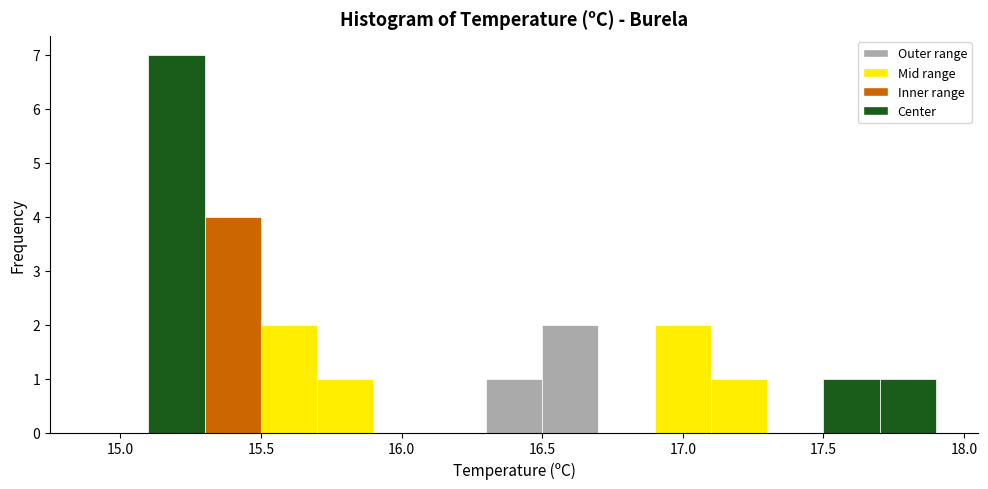

Reading left to right, transcribe this chart: for each bar, give the range it covers on the x-axis and its height. The values are not printed on the chart, so give them approximately, as read against the axis.

14.9 to 15.1: 0
15.1 to 15.3: 7
15.3 to 15.5: 4
15.5 to 15.7: 2
15.7 to 15.9: 1
15.9 to 16.1: 0
16.1 to 16.3: 0
16.3 to 16.5: 1
16.5 to 16.7: 2
16.7 to 16.9: 0
16.9 to 17.1: 2
17.1 to 17.3: 1
17.3 to 17.5: 0
17.5 to 17.7: 1
17.7 to 17.9: 1